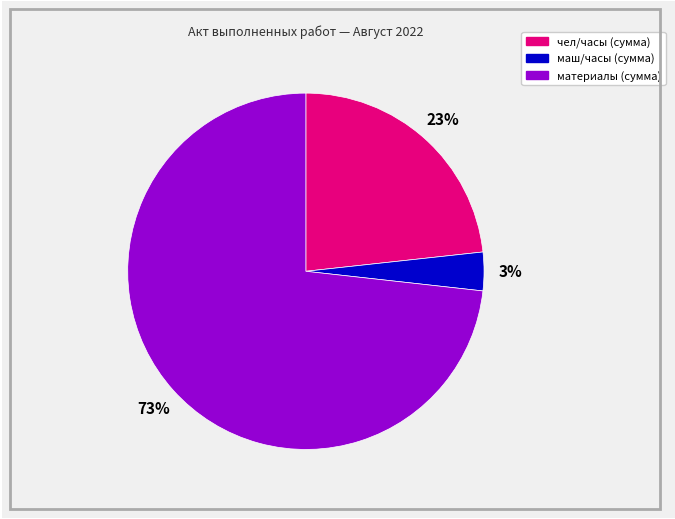

How many segments does this pie chart have?

3